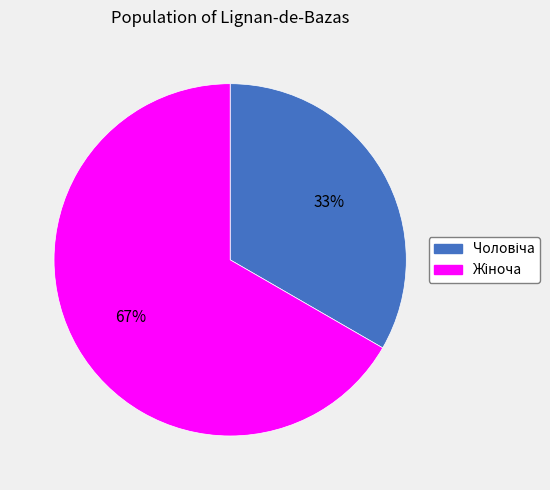

To the nearest percent, what is the average slice percentage?

50%